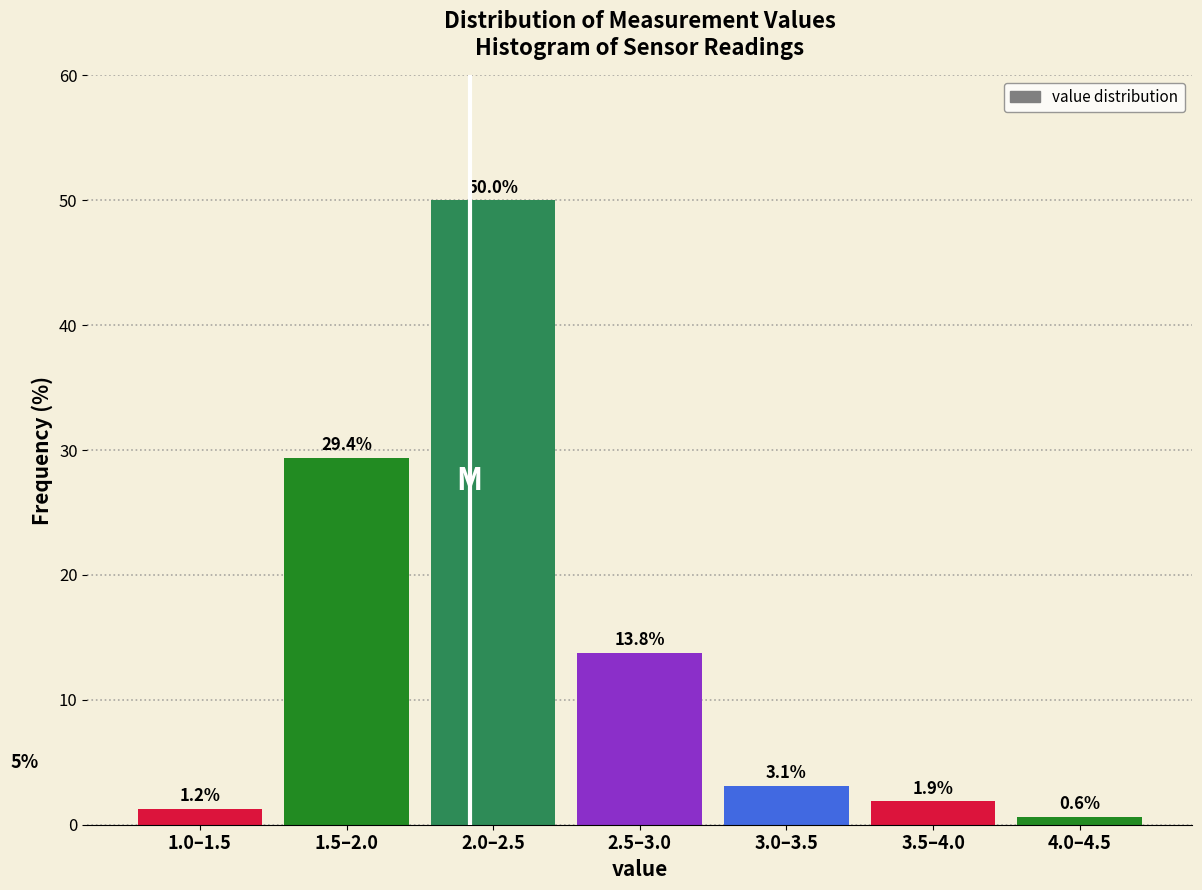

What is the label of the 7th bar from the right?

1.0–1.5